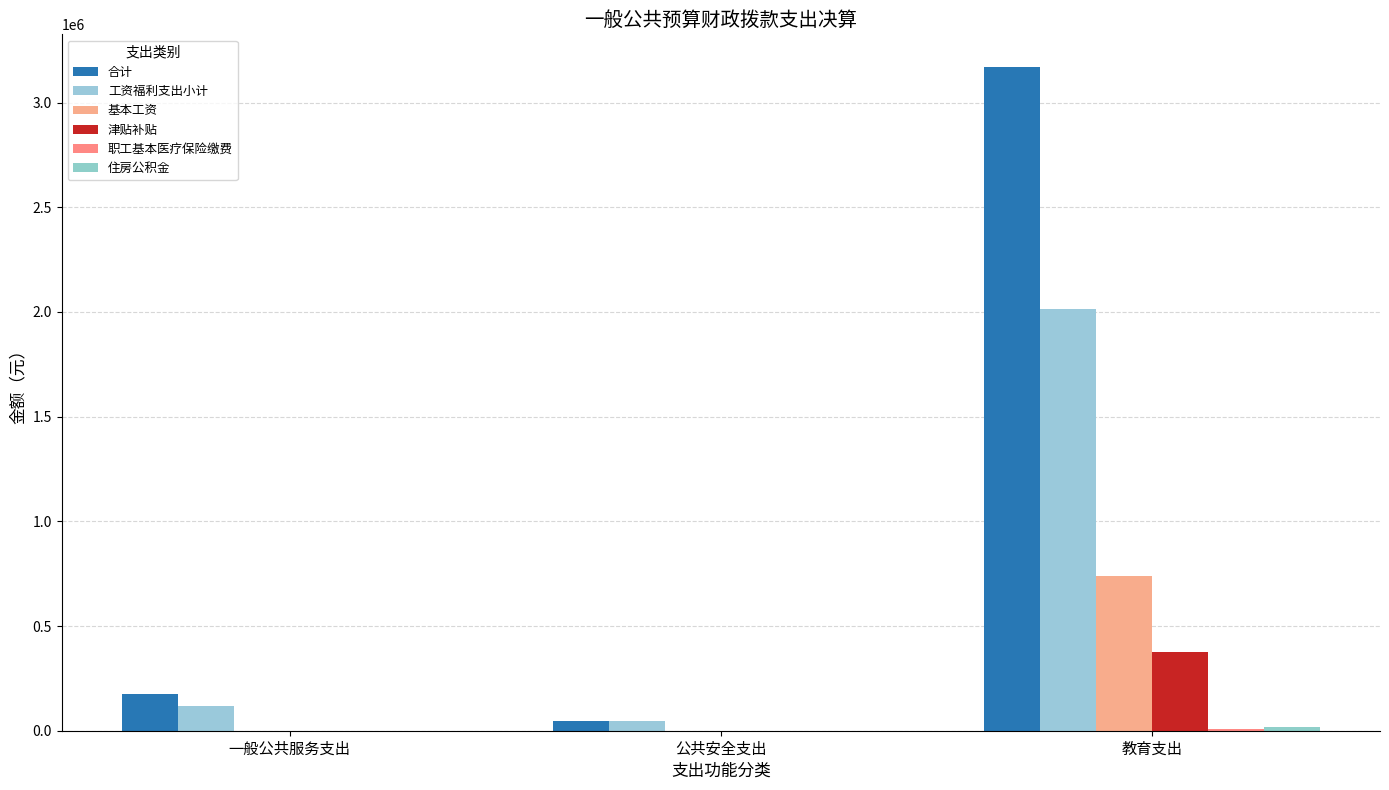

How many groups of bars are there?

3